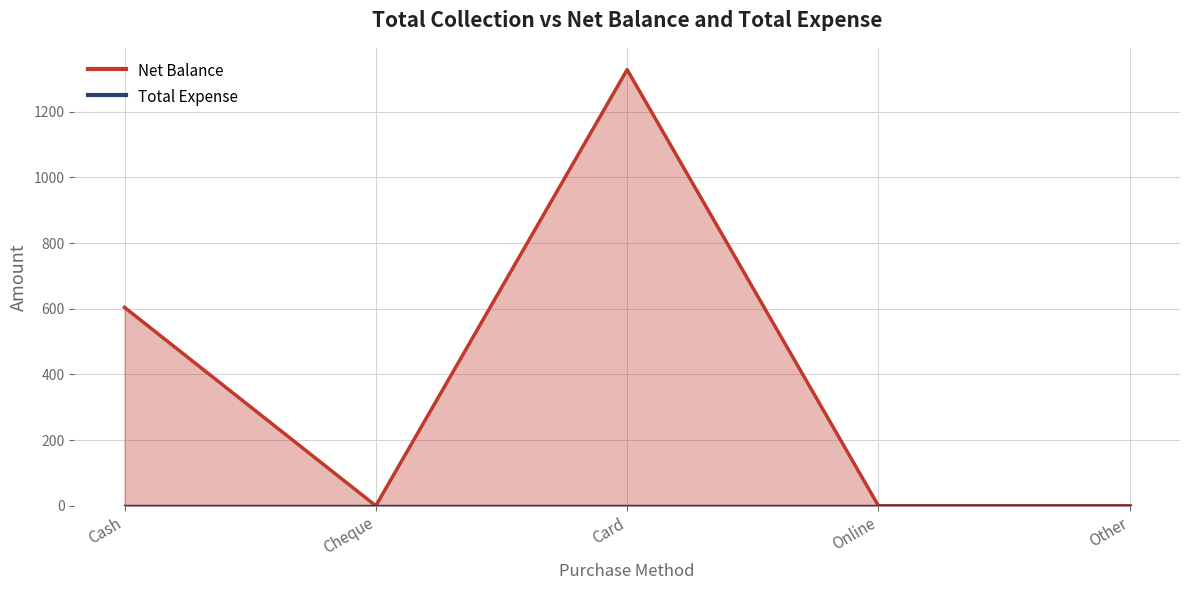

Which has a higher value, Other or Cash?

Cash